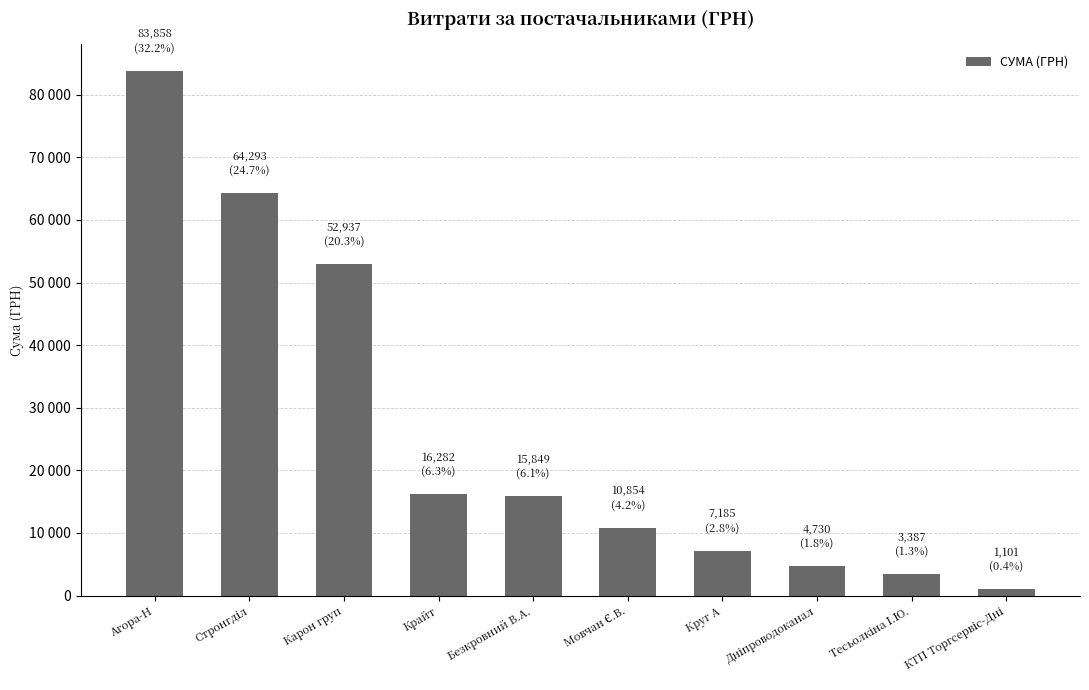

Does the chart contain any negative values?

No